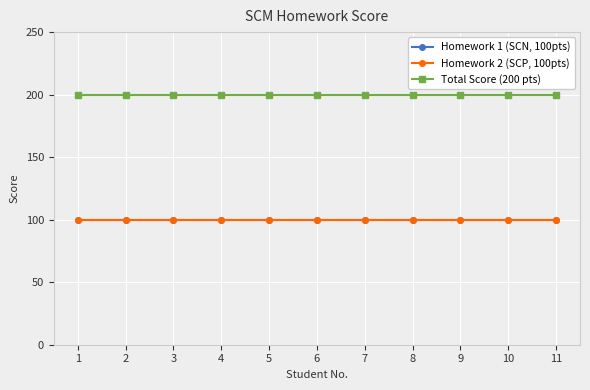

At how many categories does at least one series exceed 174?

11